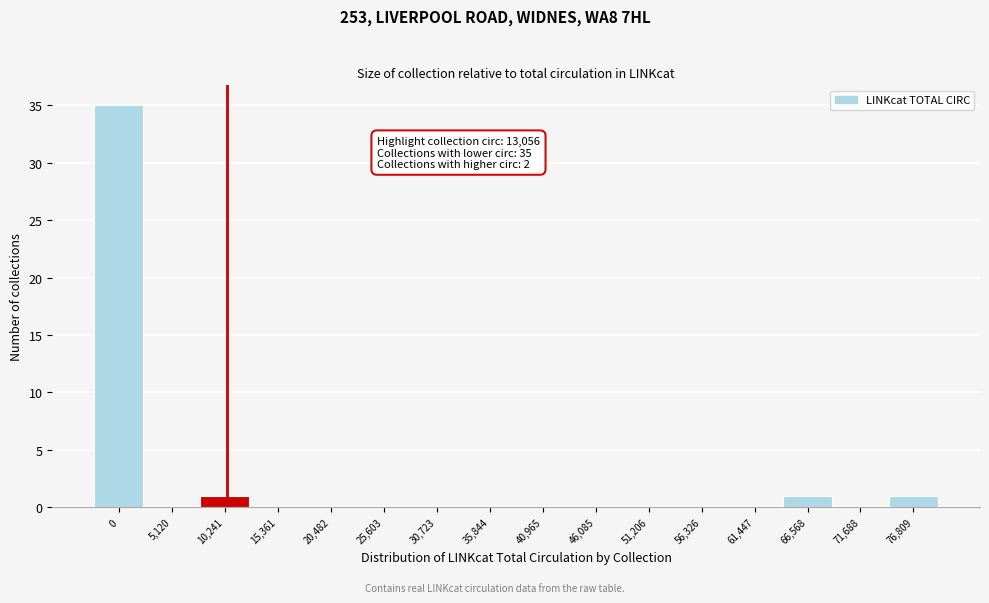

Reading left to right, what are all the values shown in this chart?

0=35	5,120=0	10,241=1	15,361=0	20,482=0	25,603=0	30,723=0	35,844=0	40,965=0	46,085=0	51,206=0	56,326=0	61,447=0	66,568=1	71,688=0	76,809=1